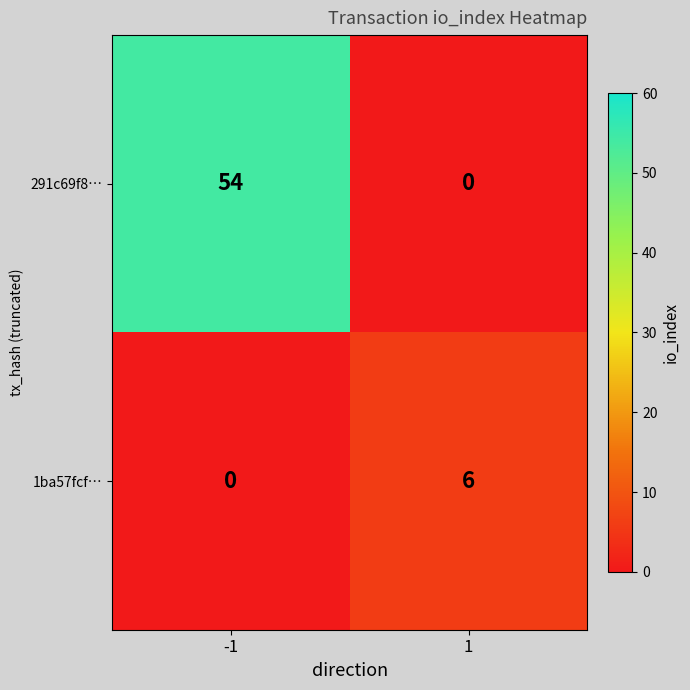

Reading left to right, transcribe all the data shown in this chart.

291c69f8…: -1=54	1=0
1ba57fcf…: -1=0	1=6